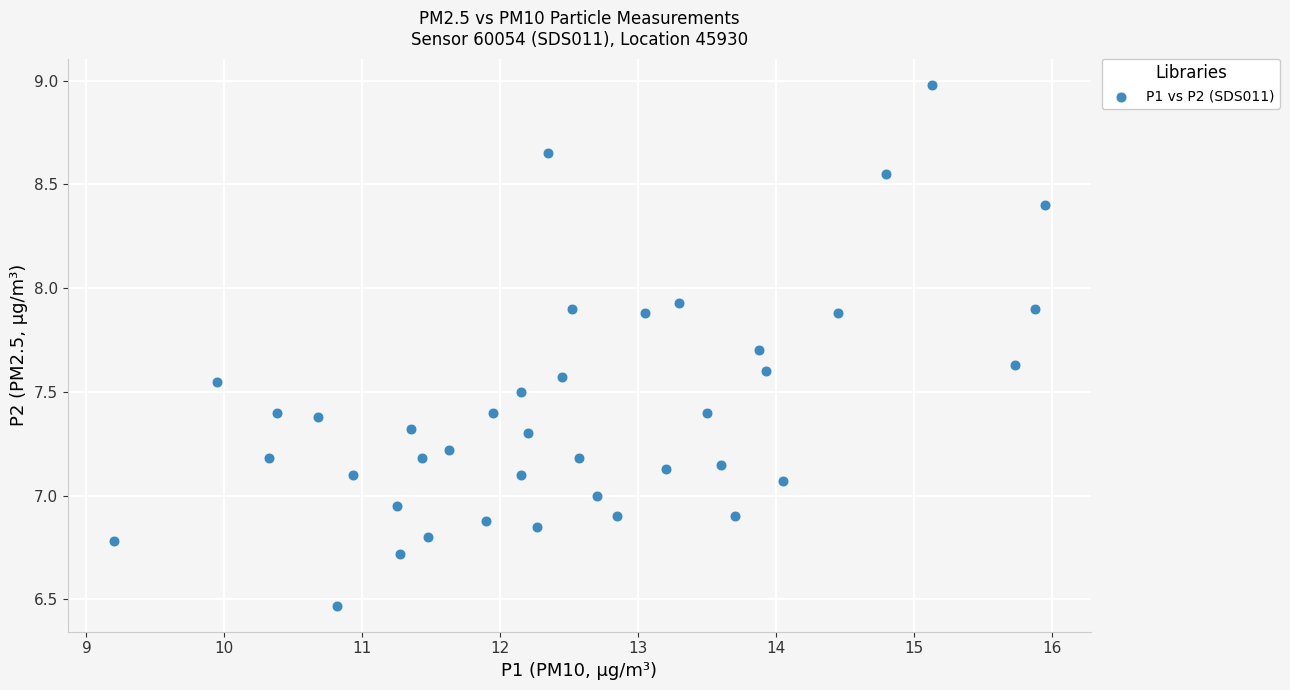

What is the range of Y values (max minus min)?

2.5